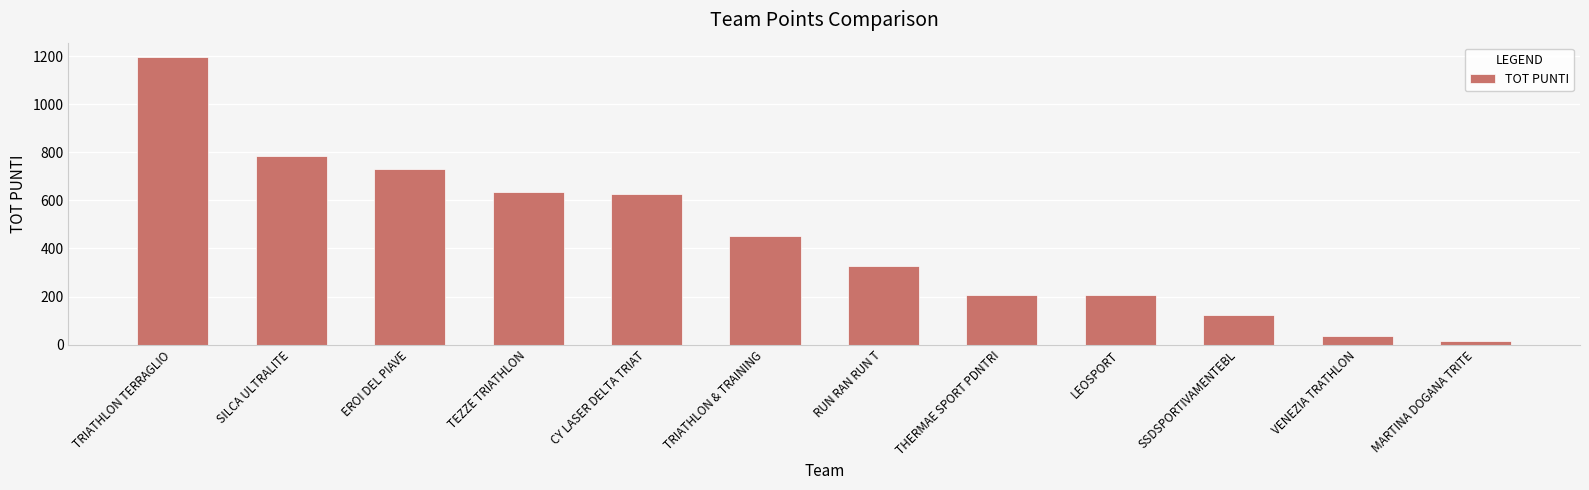

Between THERMAE SPORT PDNTRI and EROI DEL PIAVE, which is larger?

EROI DEL PIAVE